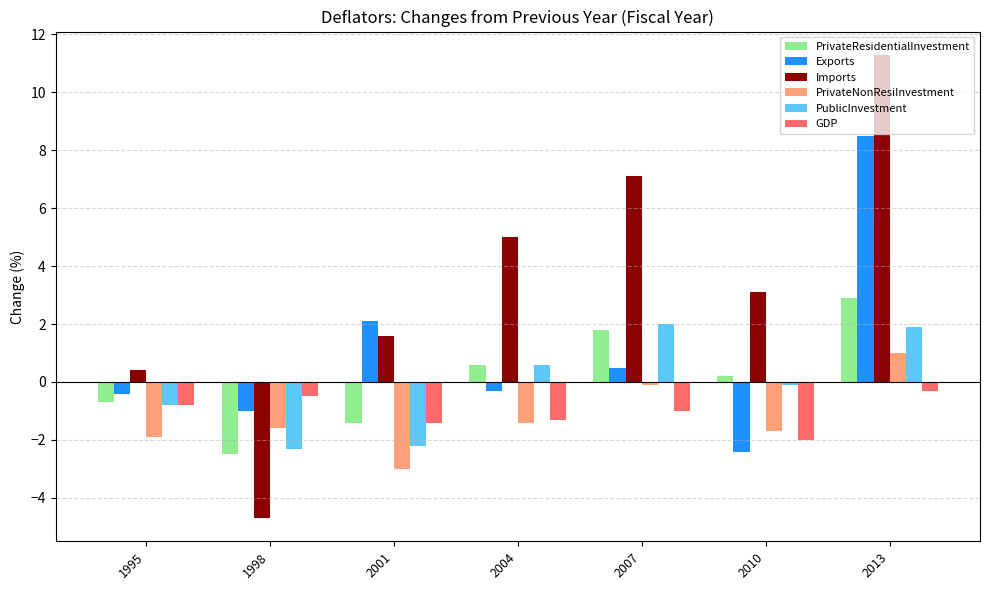

Is the value of PublicInvestment at 1998 greater than the value of PrivateNonResiInvestment at 2004?

No